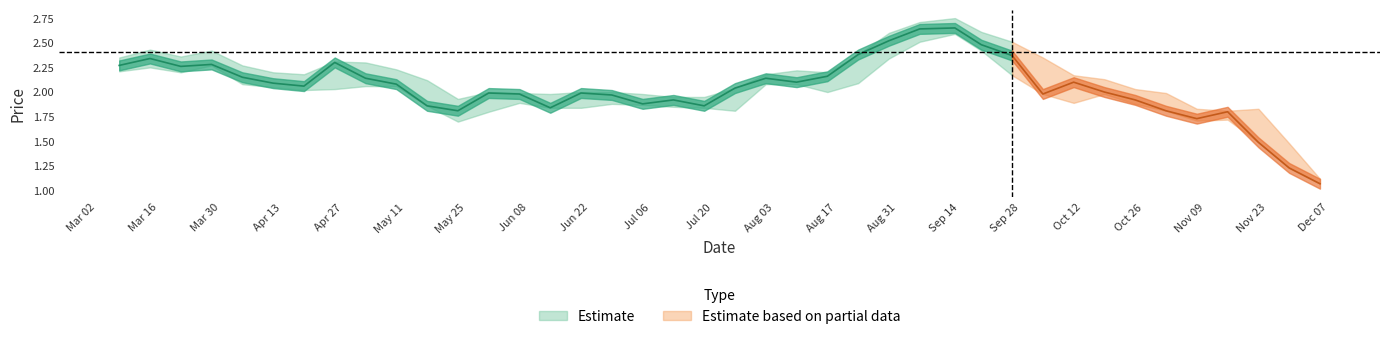

How many interior local valleys does the Low series have?

7